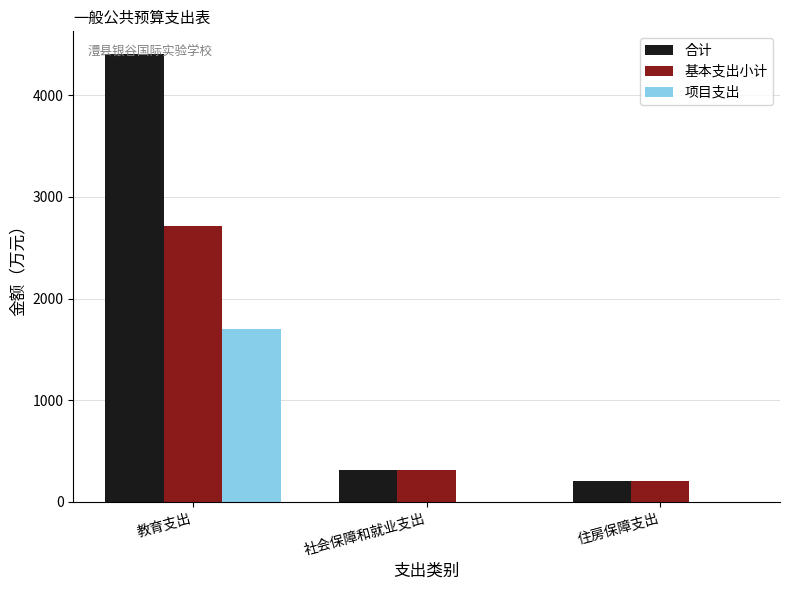

Reading left to right, what are all the values shown in this chart?

合计: 教育支出=4409.3	社会保障和就业支出=313.4	住房保障支出=210.3
基本支出小计: 教育支出=2711.8	社会保障和就业支出=313.4	住房保障支出=210.3
项目支出: 教育支出=1697.5	社会保障和就业支出=0.0	住房保障支出=0.0